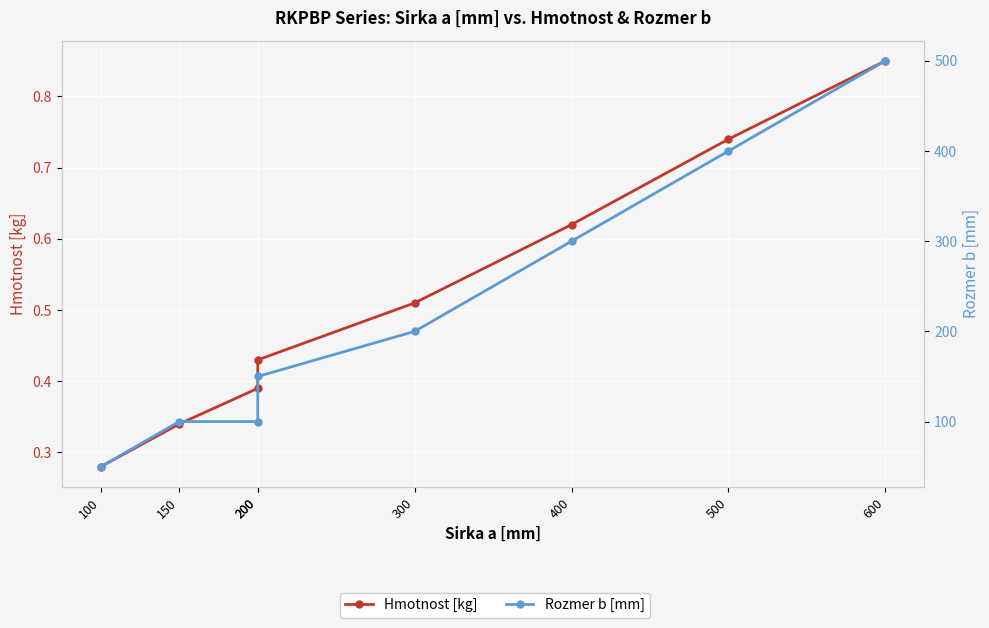

What is the sum of all Rozmer b [mm] values?

1800.0